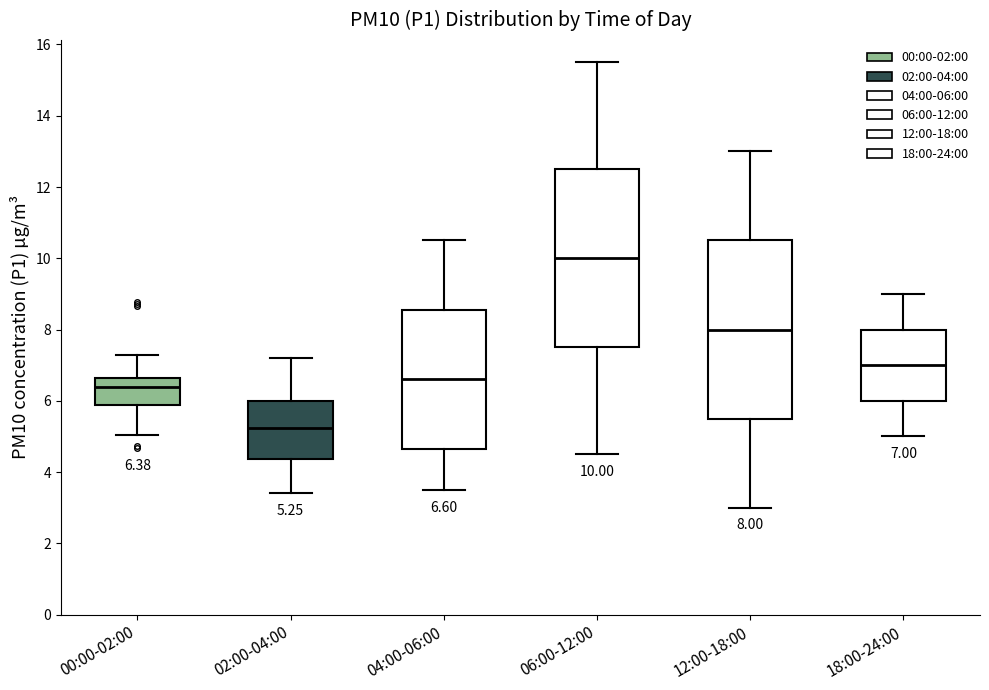

Which box has the lowest median line?

02:00-04:00